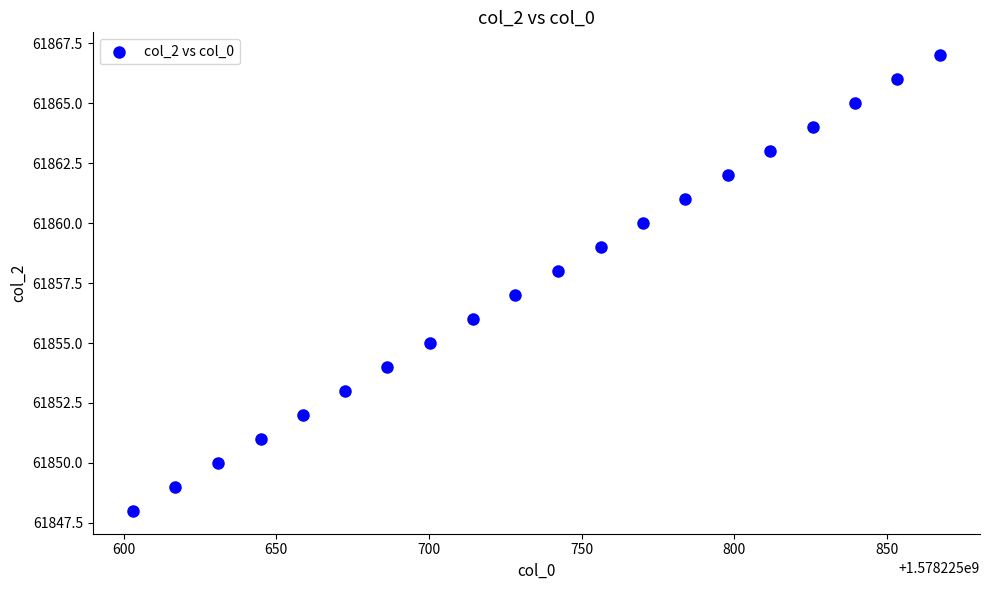

What is the range of Y values (max minus min)?

19